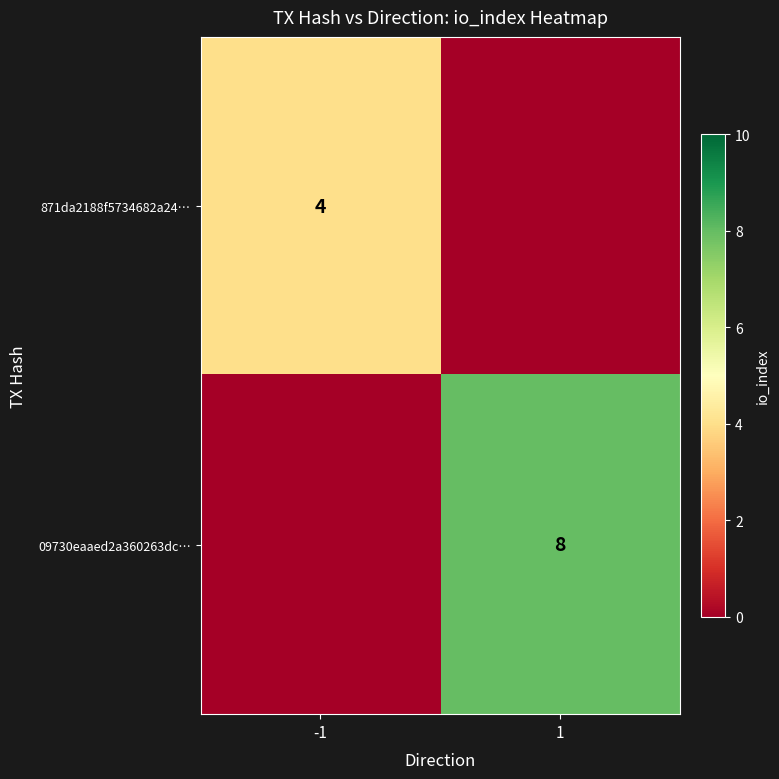

The 871da2188f5734682a24… series shows 7 at -1. True or false?

False